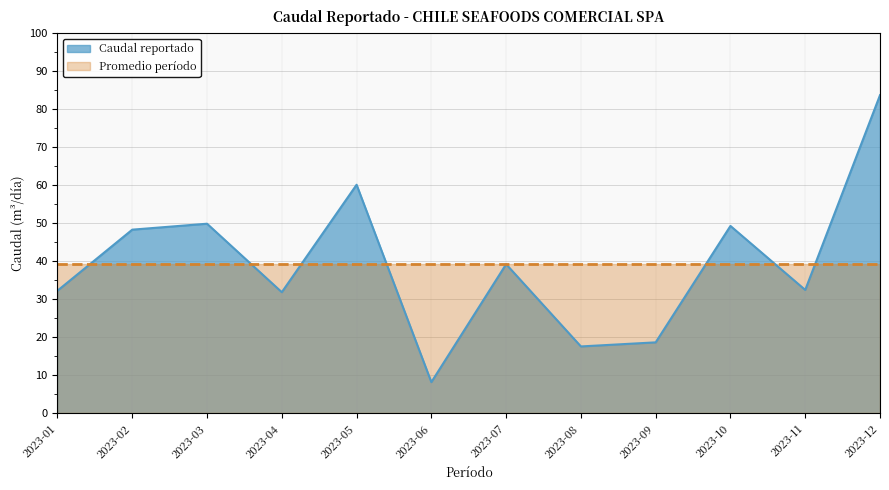

Is it true that the value at 2023-01 is 32.2?

True